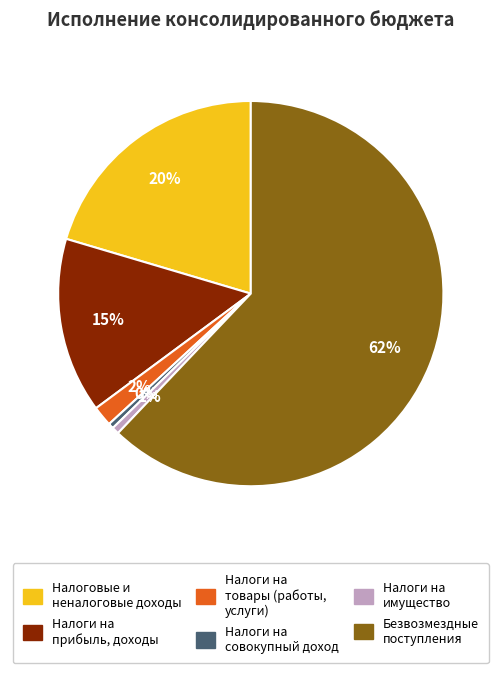

To the nearest percent, what is the difference between the largest and smallest slice percentages?

62%